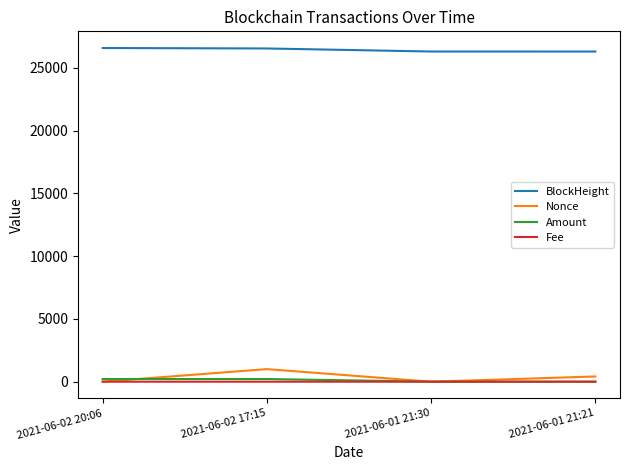

At which category is the sum across all series the highest?

2021-06-02 17:15